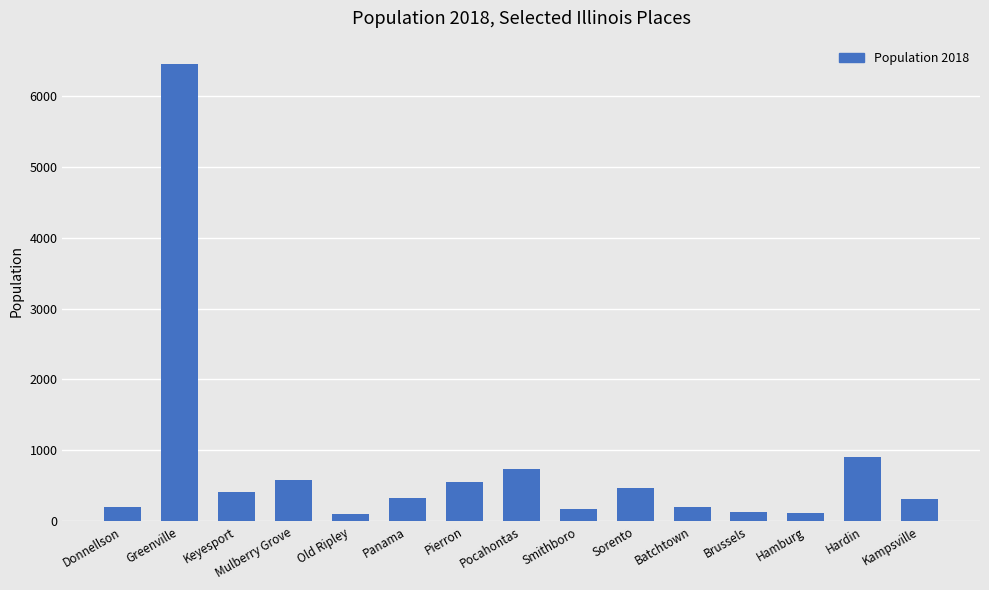

How many distinct data groups are displayed?

1